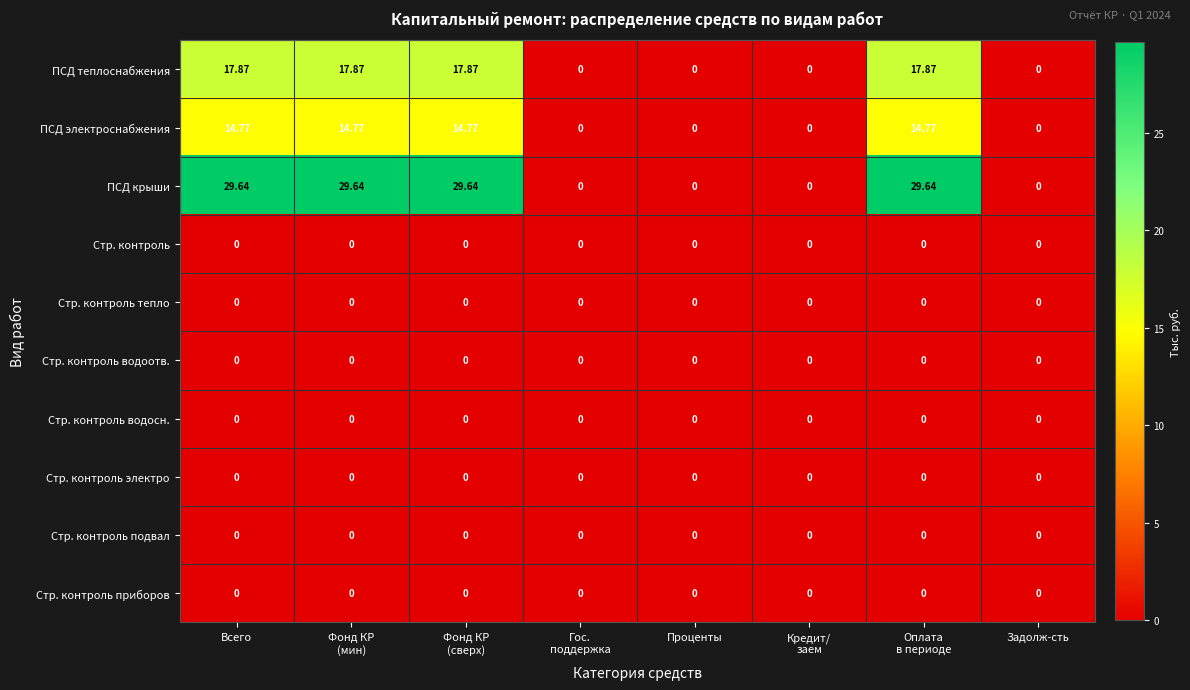

Which series has the widest spread of values?

ПСД крыши